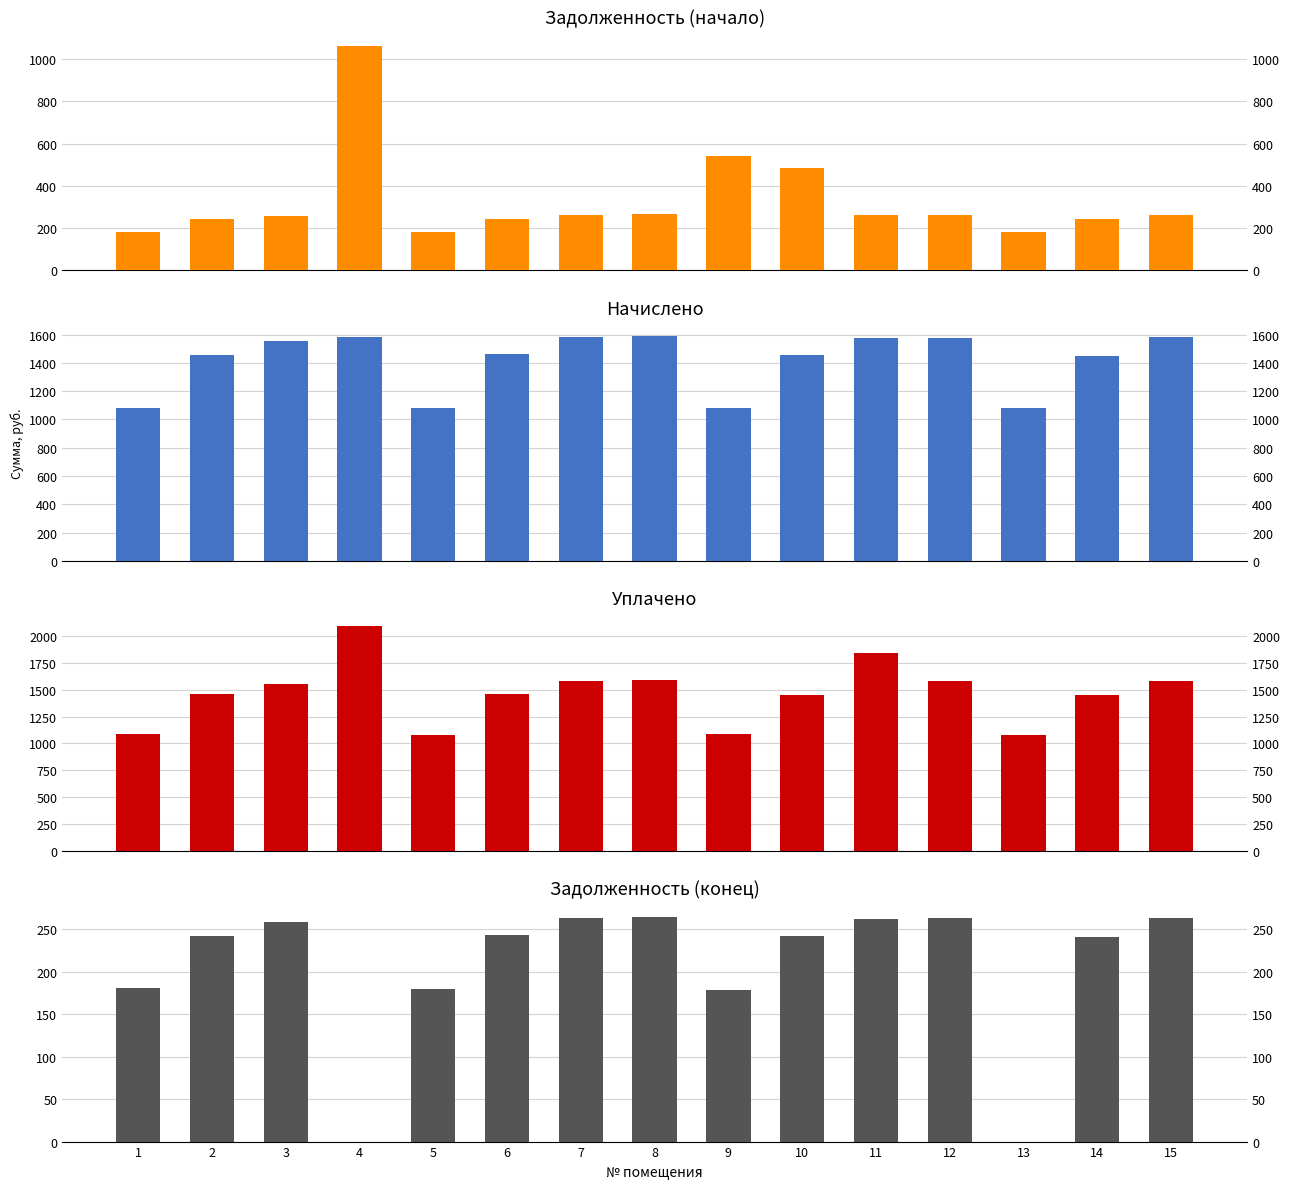

The value of nachisleno at 7 is 404.7. True or false?

False